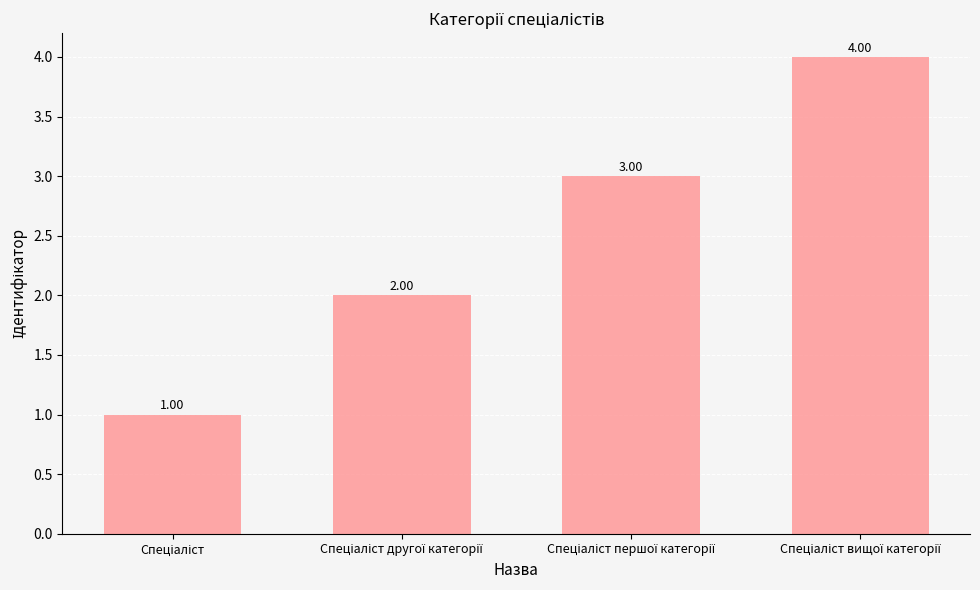

Reading left to right, what are all the values shown in this chart?

1	2	3	4